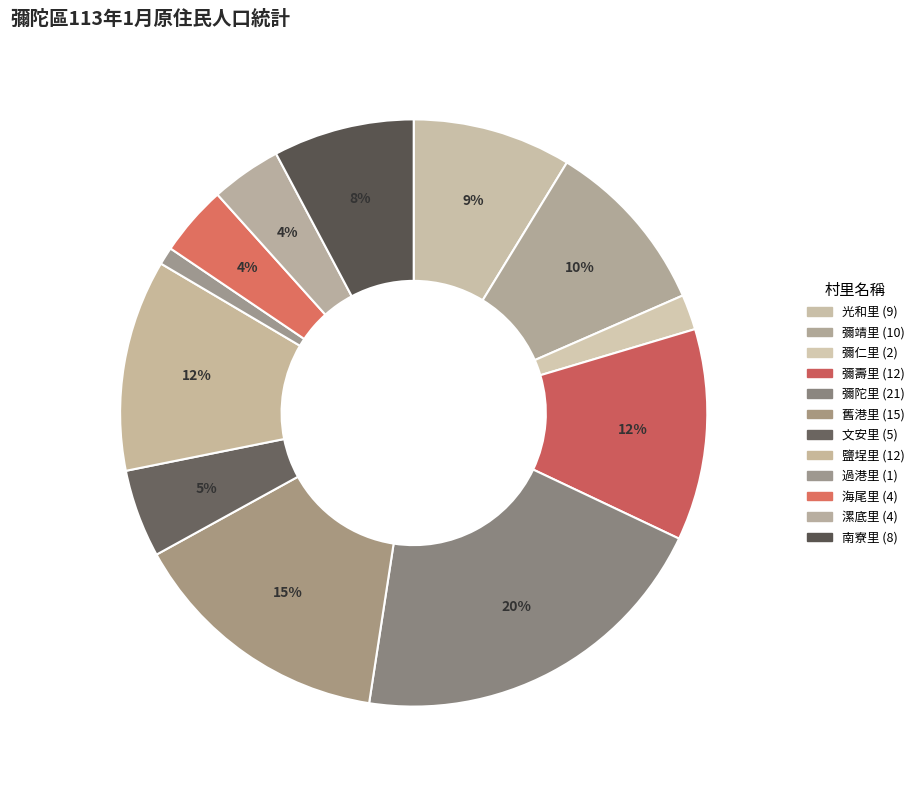

What is the smallest slice in the pie chart?

過港里